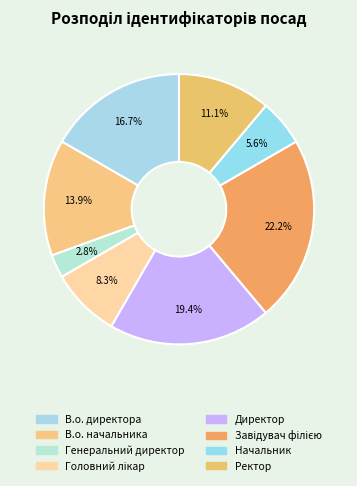

To the nearest percent, what portion does Головний лікар represent?

8%